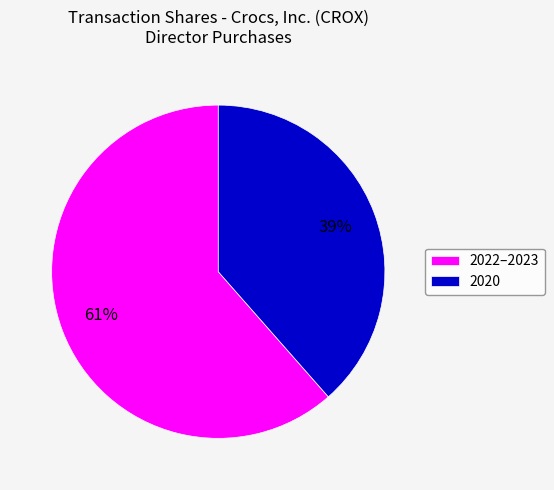

Which has a higher value, 2020 or 2022–2023?

2022–2023